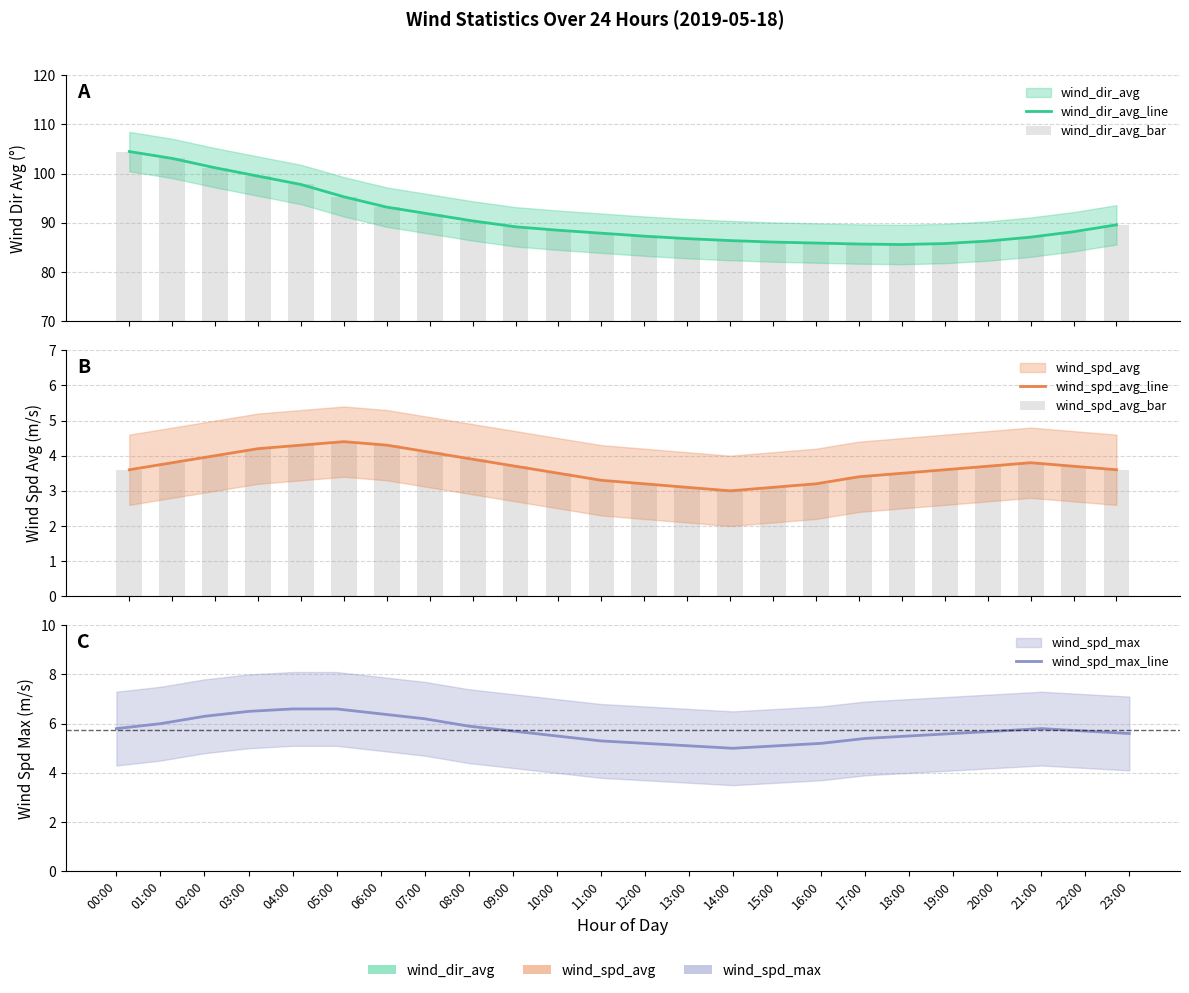

At 17:00, list the series in order from smallest to largest.

wind_spd_avg_line, wind_spd_avg_bar, wind_spd_max_line, wind_dir_avg_line, wind_dir_avg_bar